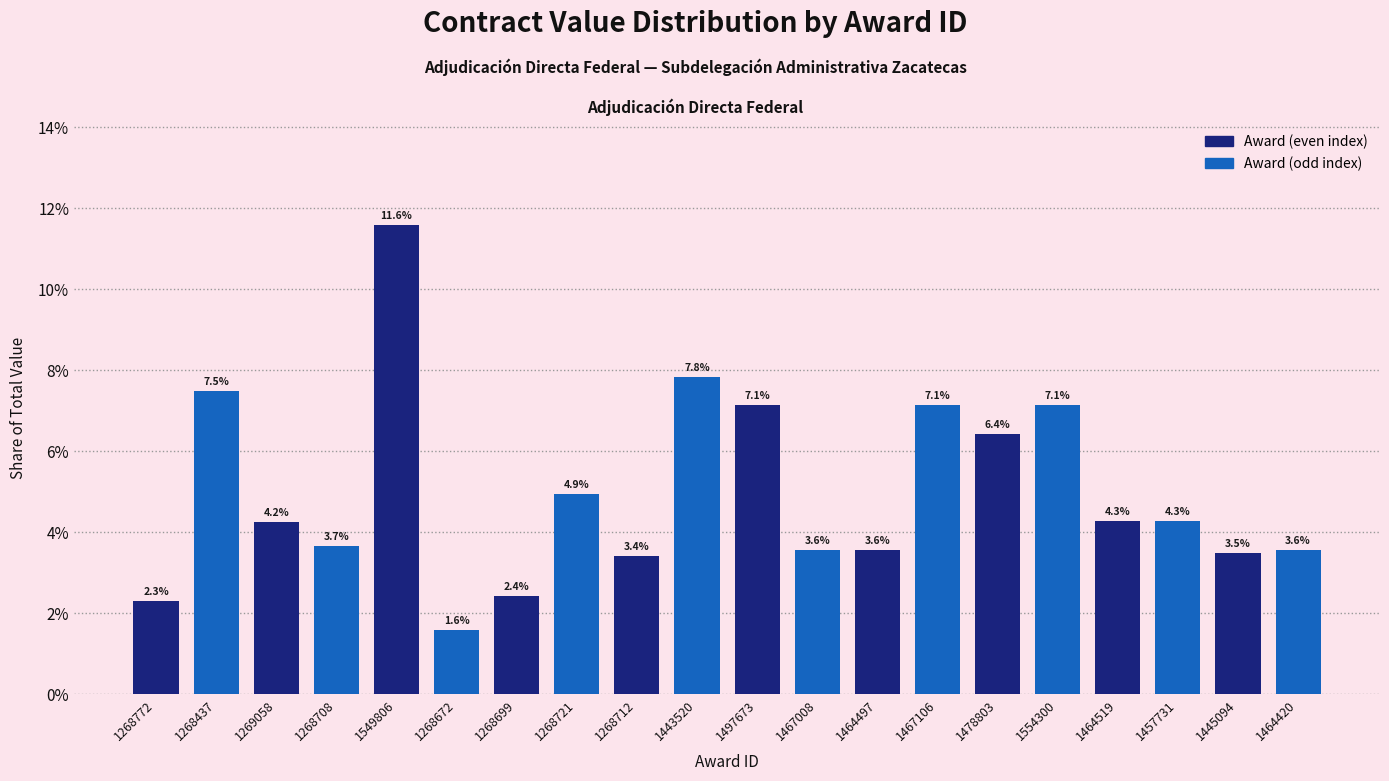

The value at 1478803 is 10.9. True or false?

False